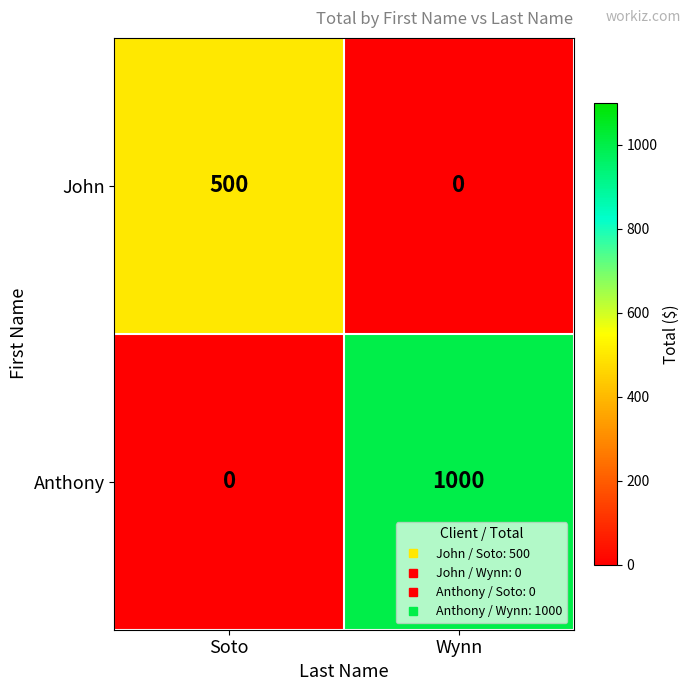

At which label does Anthony reach its peak?

Wynn